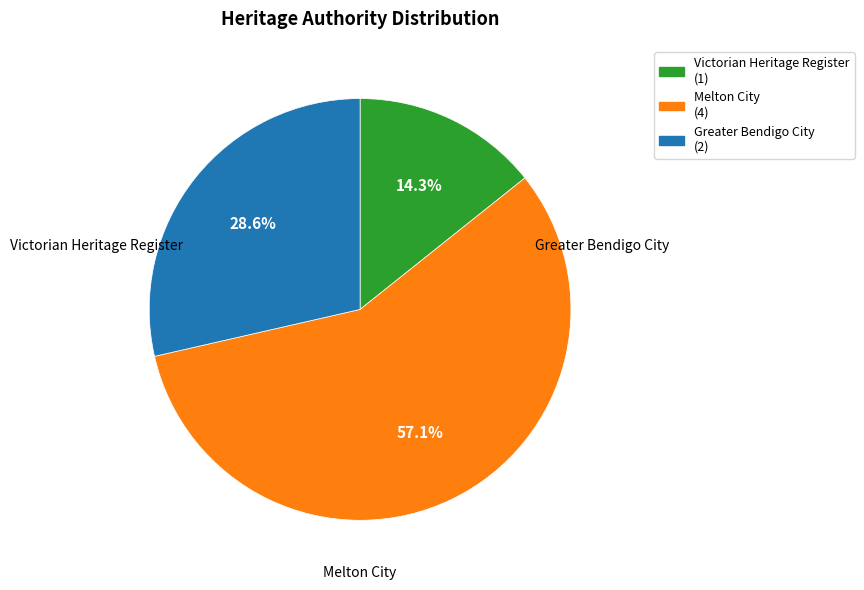

Is there a majority slice in this chart?

Yes